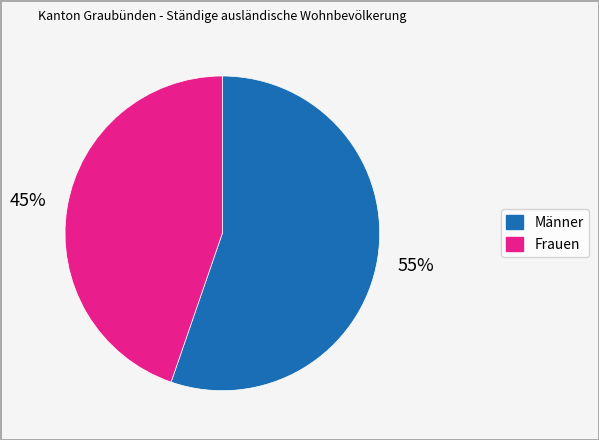

To the nearest percent, what is the average slice percentage?

50%